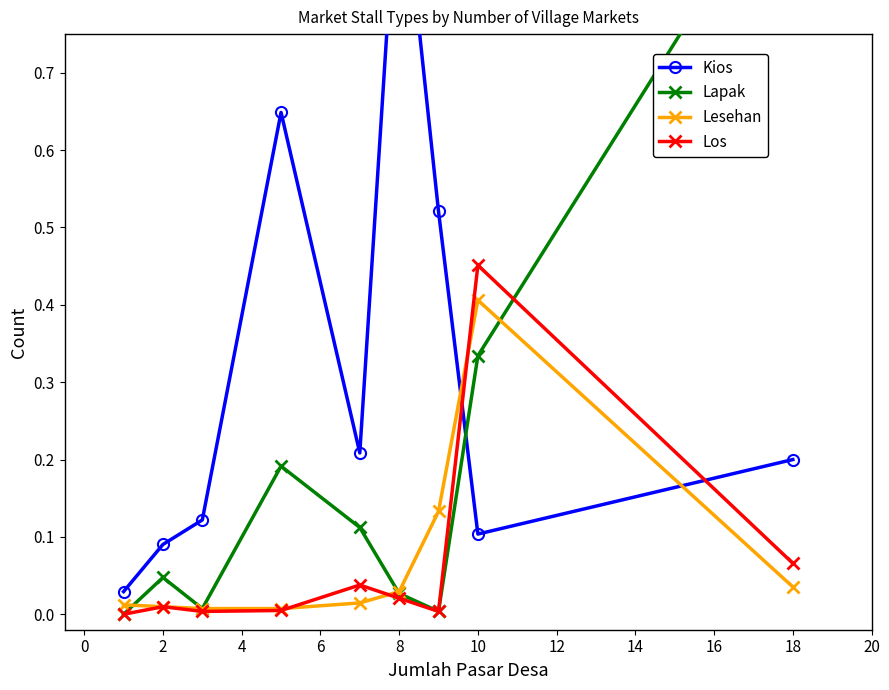

The Los series shows 0.0 at 18. True or false?

False